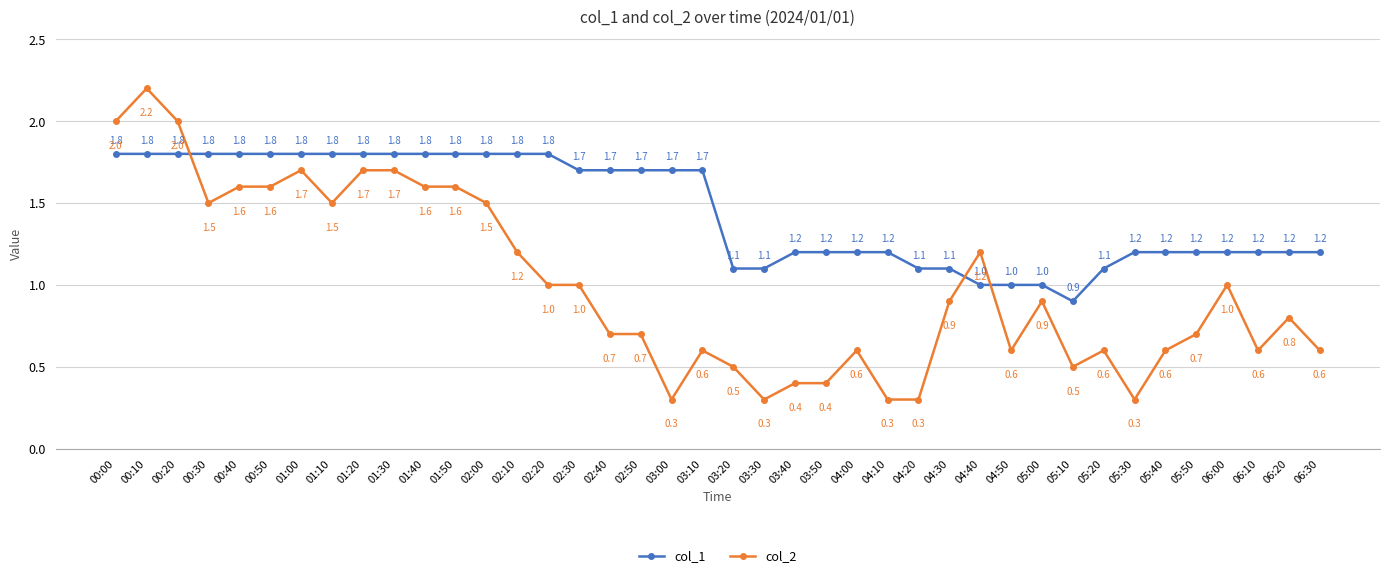

Rank the series at 02:00 from lowest to highest value.

col_2, col_1